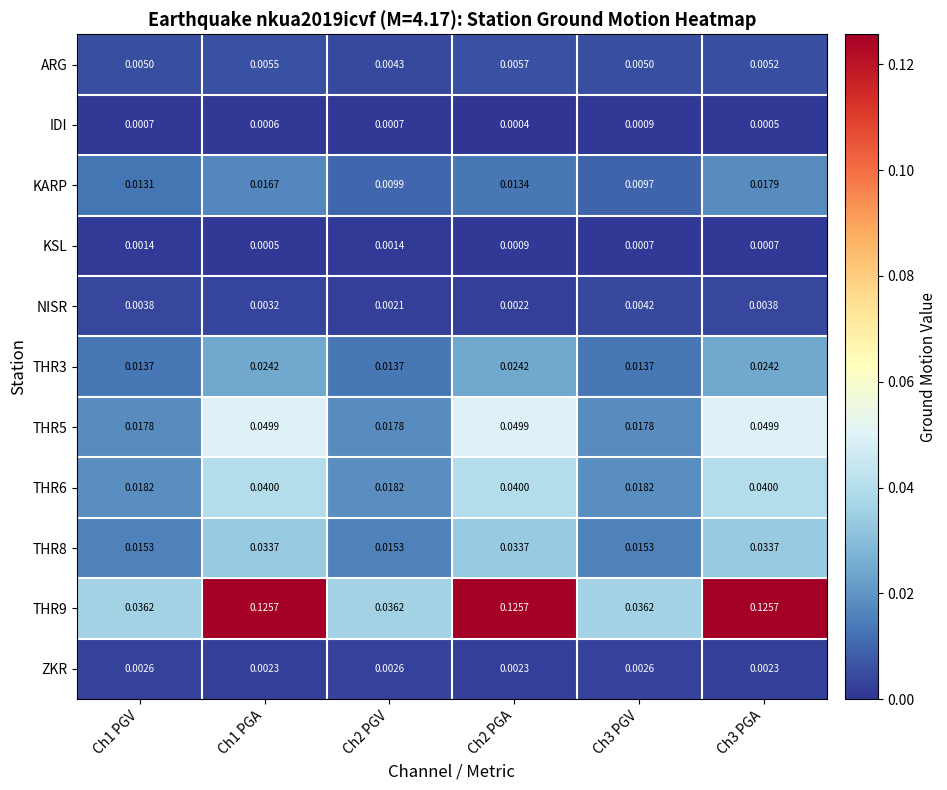

Between Ch2 PGA and Ch3 PGA, which series saw the biggest shift?

KARP